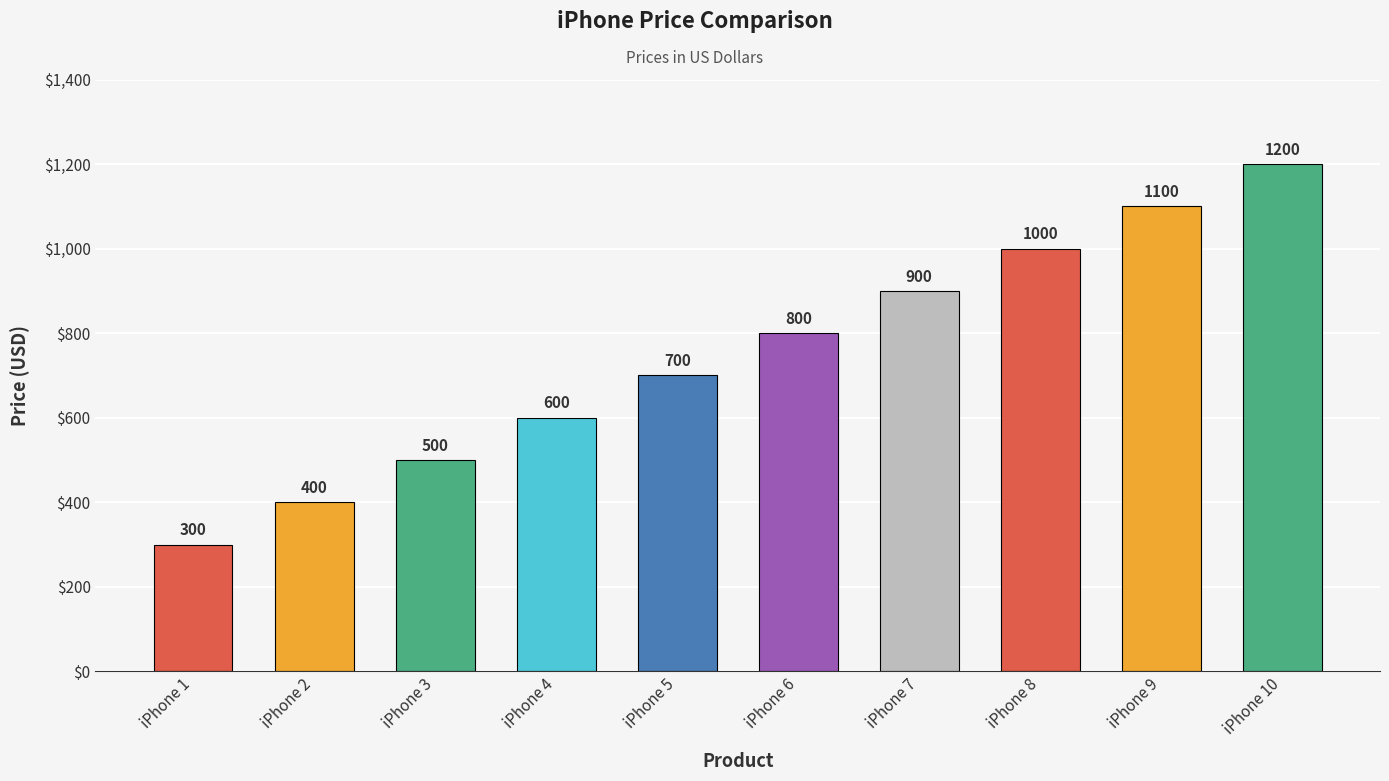

Which category has the highest value across all series?

iPhone 10